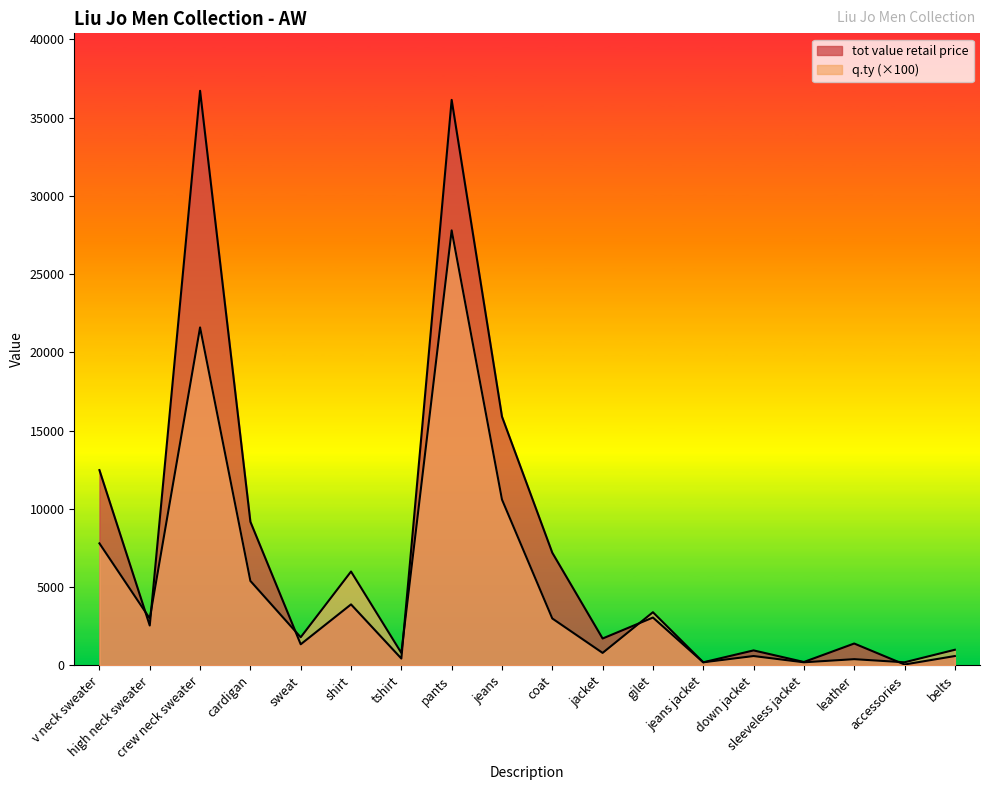

Is it true that q.ty equals 600 at down jacket?

True